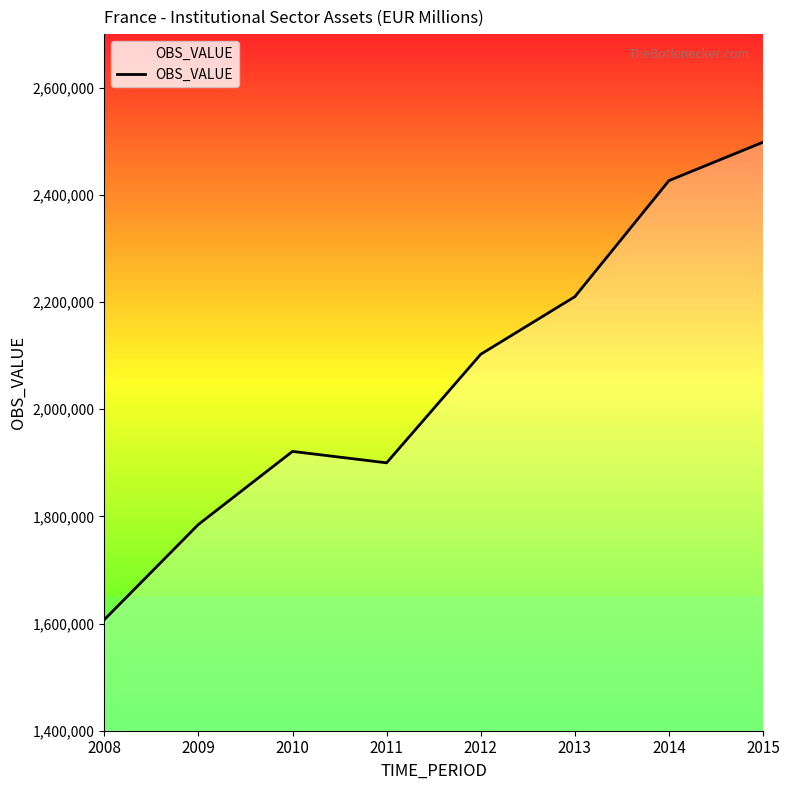

Which has a higher value, 2012 or 2014?

2014